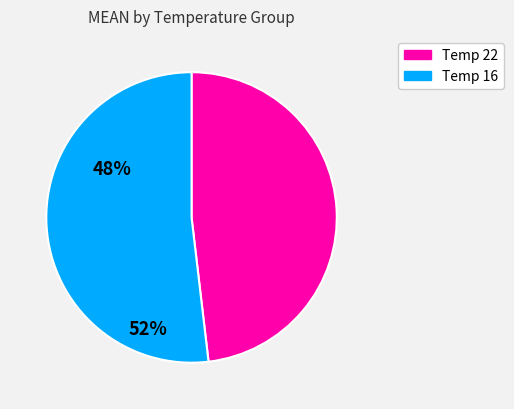

Does any single category account for the majority?

Yes